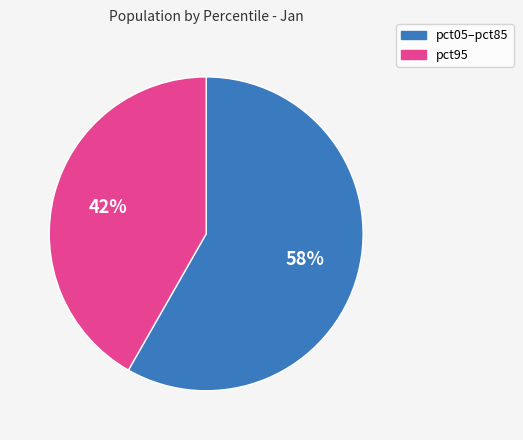

Does any single category account for the majority?

Yes